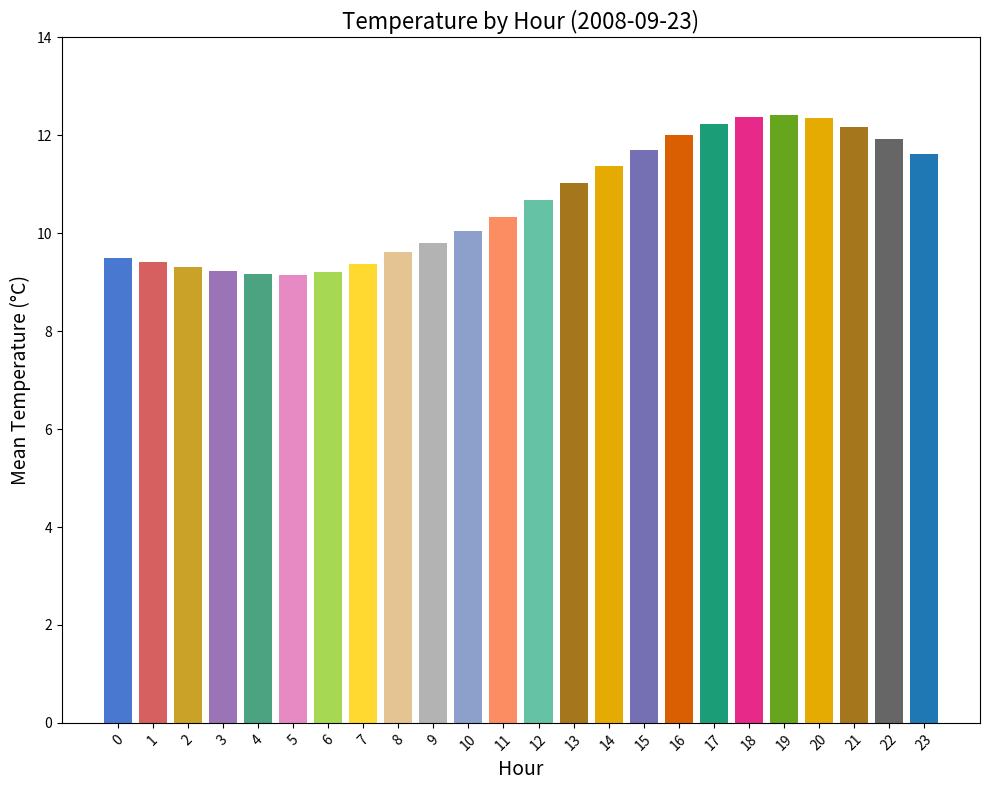

Which label corresponds to the smallest value in the chart?

5